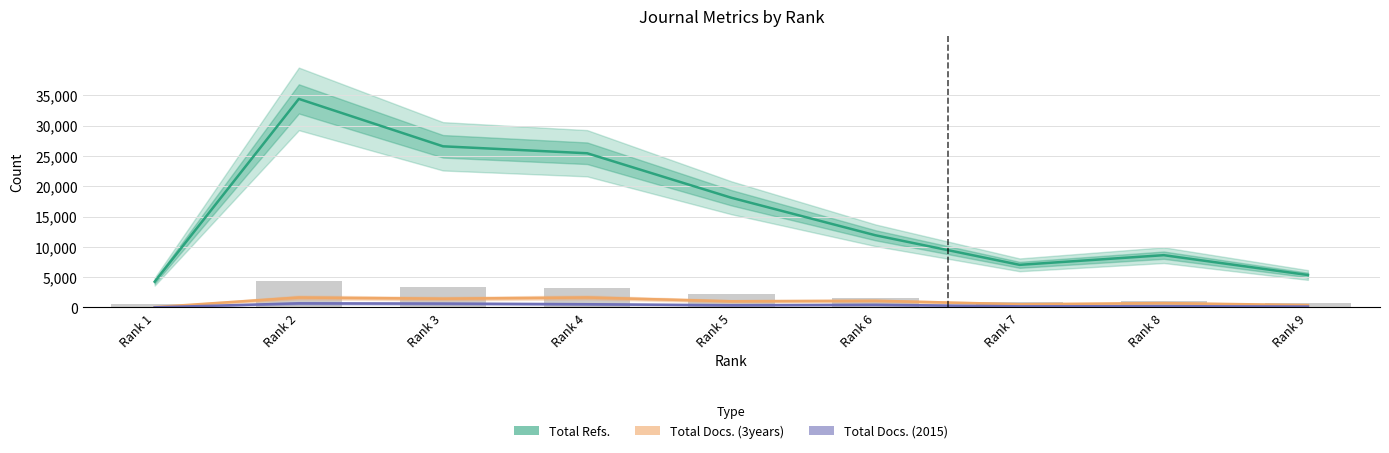

The Total Docs. (3years) series shows 28 at Rank 1. True or false?

False